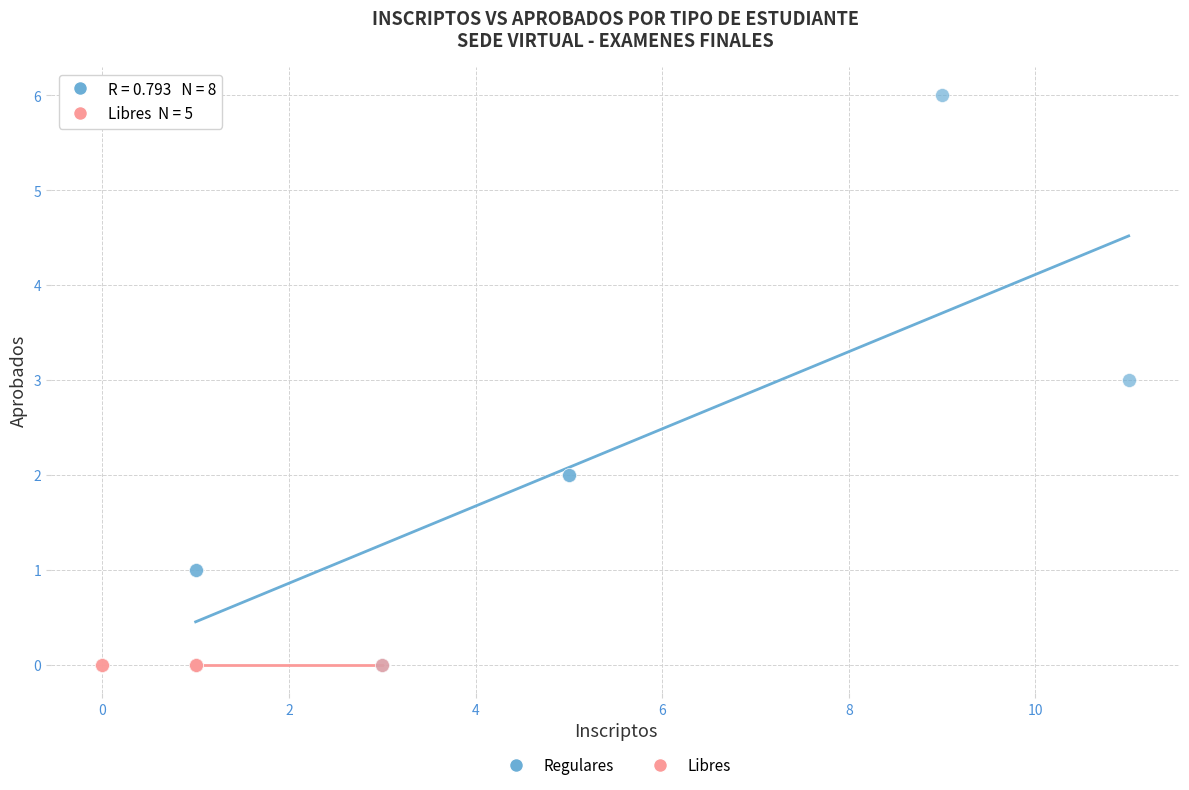

Which series reaches the maximum Y coordinate?

Regulares